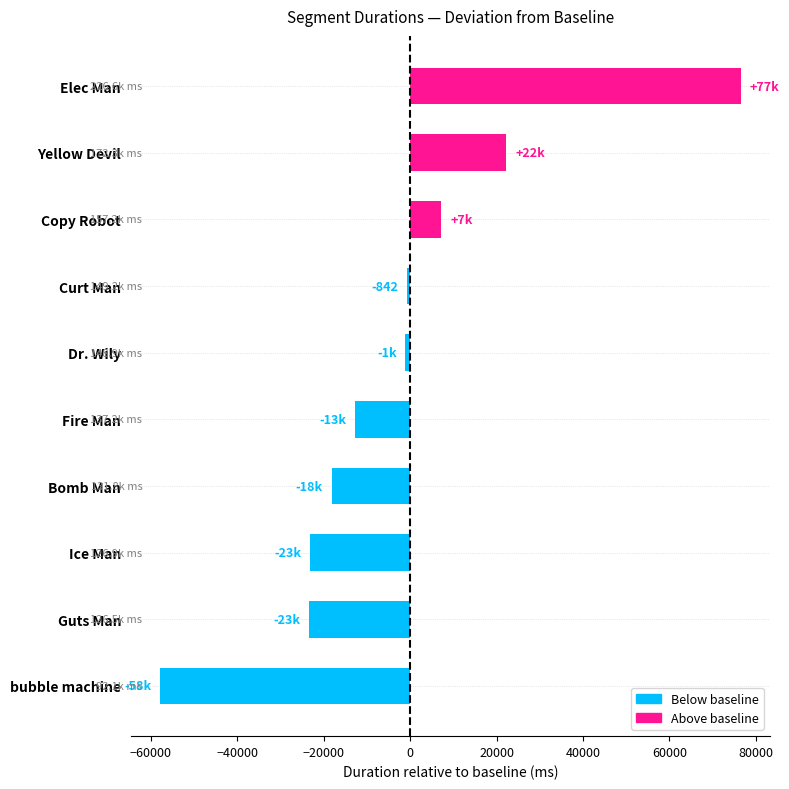

What is the minimum value shown in the chart?

-57929